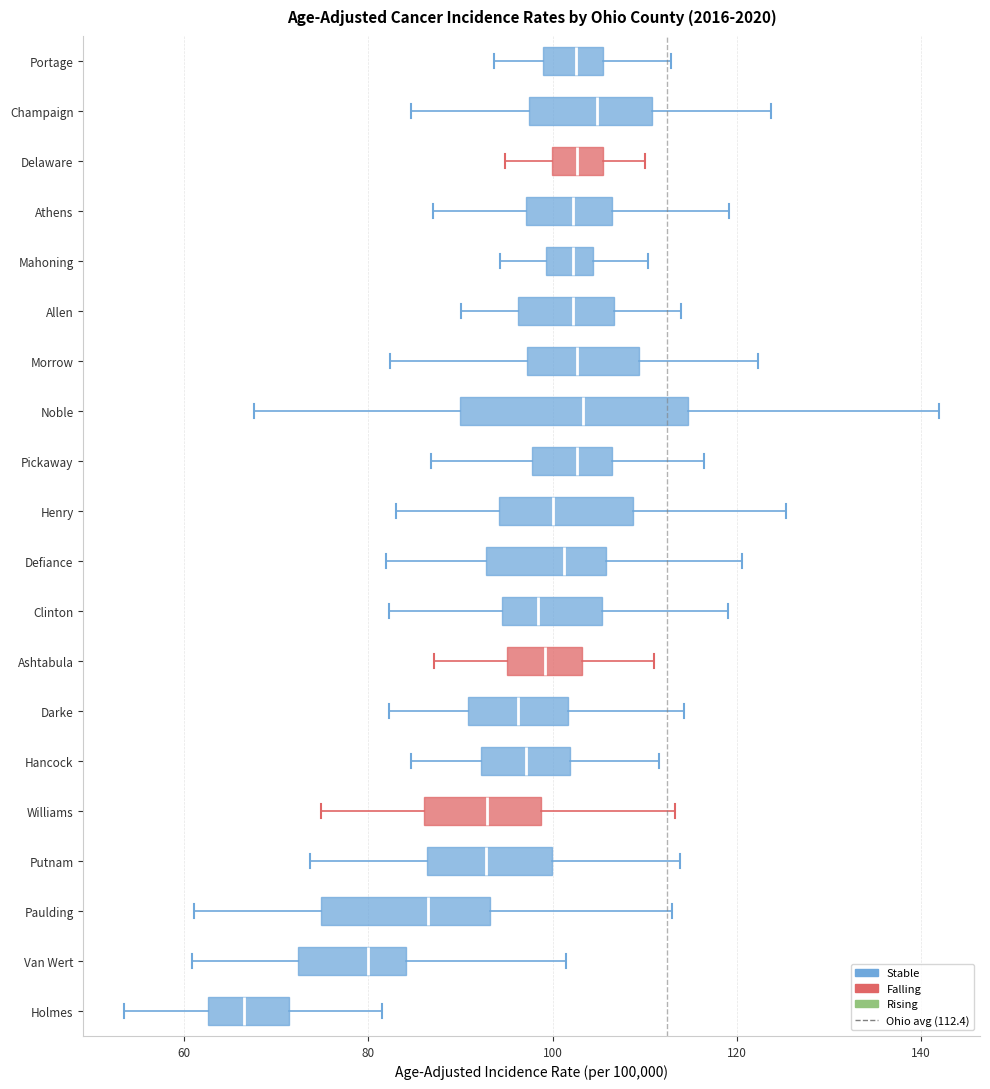

Reading bottom to top, read every box against the x-axis: the position of its median line, the range the box covers, and the ends of its whiskers. The values are not printed on the chart, so give them approximately, as read against the axis.

Holmes: median 66, box 62 to 72, whiskers 54 to 82
Van Wert: median 80, box 72 to 84, whiskers 60 to 102
Paulding: median 86, box 74 to 94, whiskers 62 to 114
Putnam: median 92, box 86 to 100, whiskers 74 to 114
Williams: median 92, box 86 to 98, whiskers 74 to 114
Hancock: median 98, box 92 to 102, whiskers 84 to 112
Darke: median 96, box 90 to 102, whiskers 82 to 114
Ashtabula: median 100, box 96 to 104, whiskers 88 to 112
Clinton: median 98, box 94 to 106, whiskers 82 to 120
Defiance: median 102, box 92 to 106, whiskers 82 to 120
Henry: median 100, box 94 to 108, whiskers 82 to 126
Pickaway: median 102, box 98 to 106, whiskers 86 to 116
Noble: median 104, box 90 to 114, whiskers 68 to 142
Morrow: median 102, box 98 to 110, whiskers 82 to 122
Allen: median 102, box 96 to 106, whiskers 90 to 114
Mahoning: median 102, box 100 to 104, whiskers 94 to 110
Athens: median 102, box 98 to 106, whiskers 88 to 120
Delaware: median 102, box 100 to 106, whiskers 94 to 110
Champaign: median 104, box 98 to 110, whiskers 84 to 124
Portage: median 102, box 98 to 106, whiskers 94 to 112